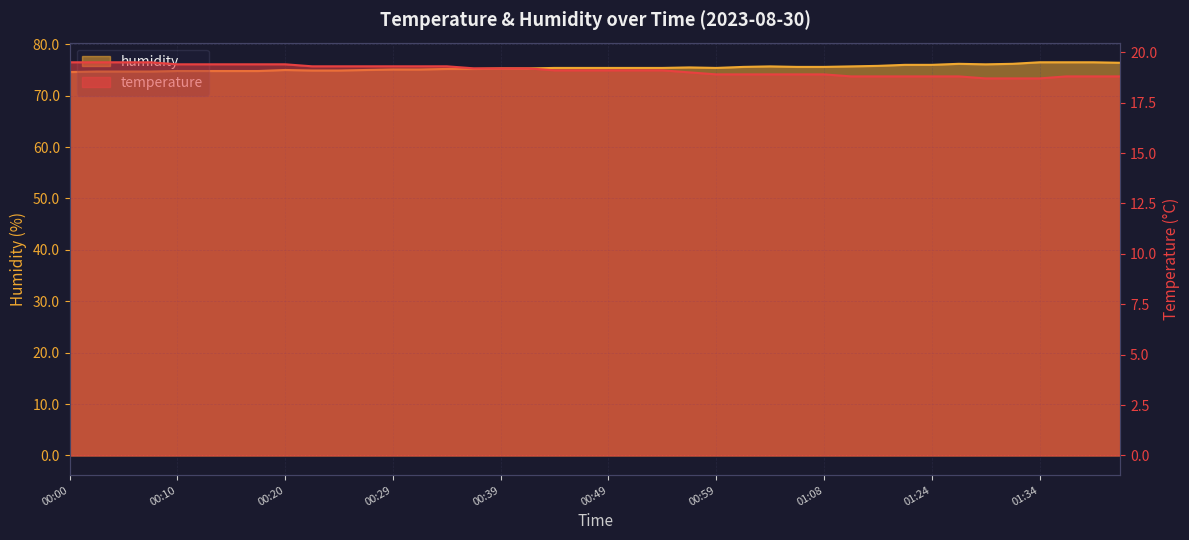

At which category is the sum across all series the highest?

01:37